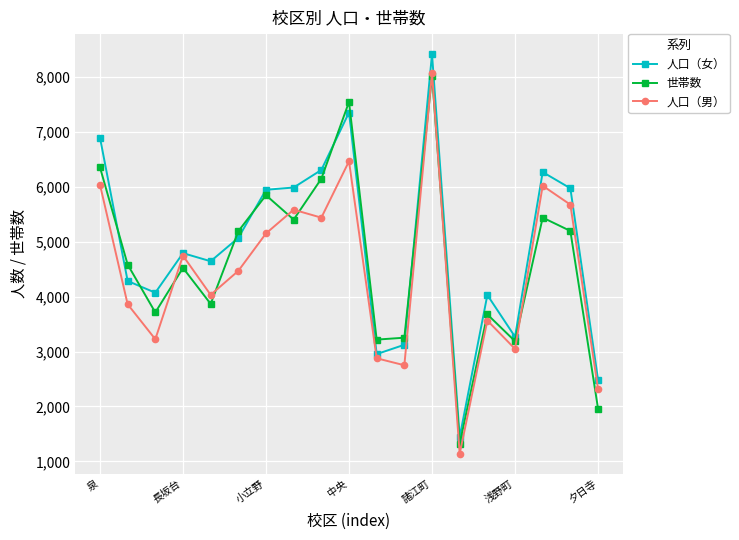

After their last crossing, which series has the higher values: 人口（女） or 世帯数?

人口（女）